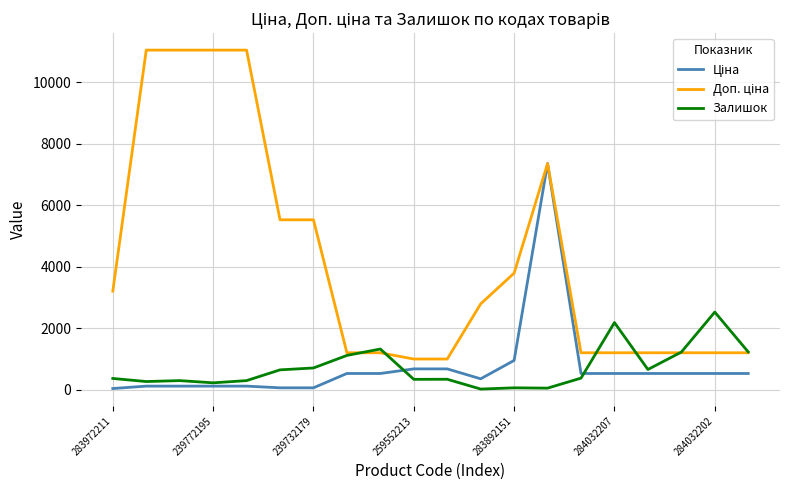

What is the highest value of the Залишок series?

2522.0